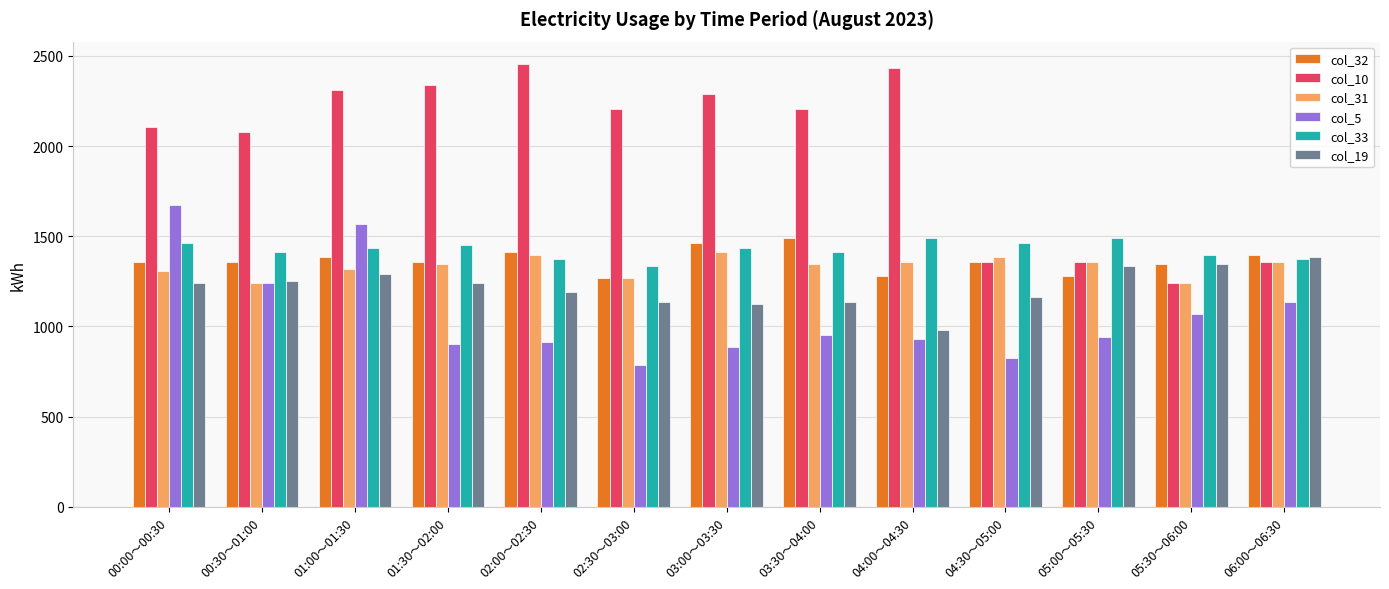

What are all the series names shown in the legend?

col_32, col_10, col_31, col_5, col_33, col_19